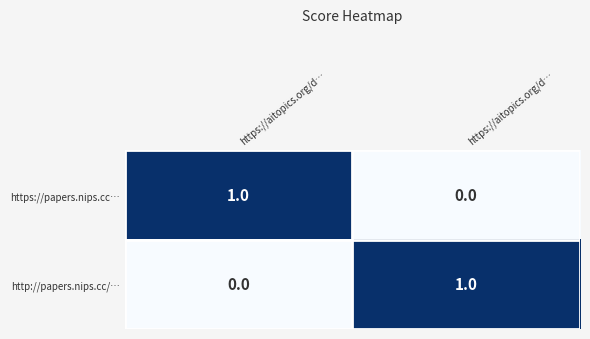

Which series has the largest total across all categories?

https://papers.nips.cc…